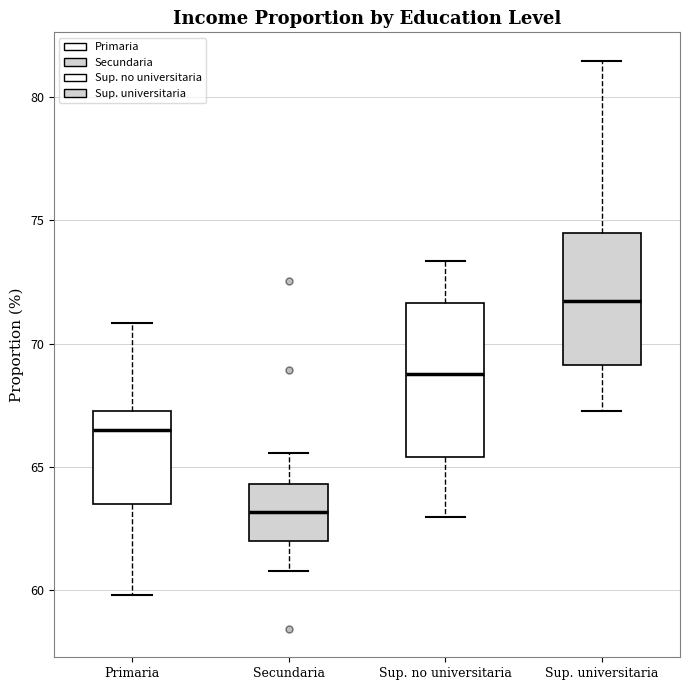

Reading left to right, transcribe this box plot: for each box, give where its median line is, the range the box spans, and where its two whiskers end, as read against the y-axis. The values are not printed on the chart, so give them approximately, as read against the axis.

Primaria: median 66.5, box 63.5 to 67.5, whiskers 60.0 to 71.0
Secundaria: median 63.0, box 62.0 to 64.5, whiskers 61.0 to 65.5
Sup. no universitaria: median 69.0, box 65.5 to 71.5, whiskers 63.0 to 73.5
Sup. universitaria: median 71.5, box 69.0 to 74.5, whiskers 67.5 to 81.5